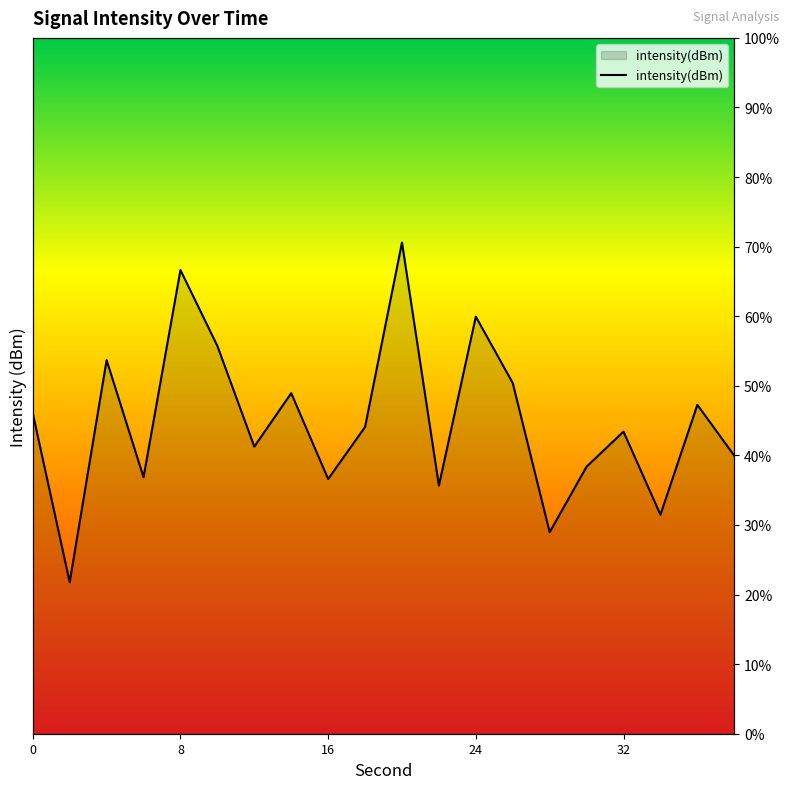

Which label corresponds to the largest value in the chart?

20